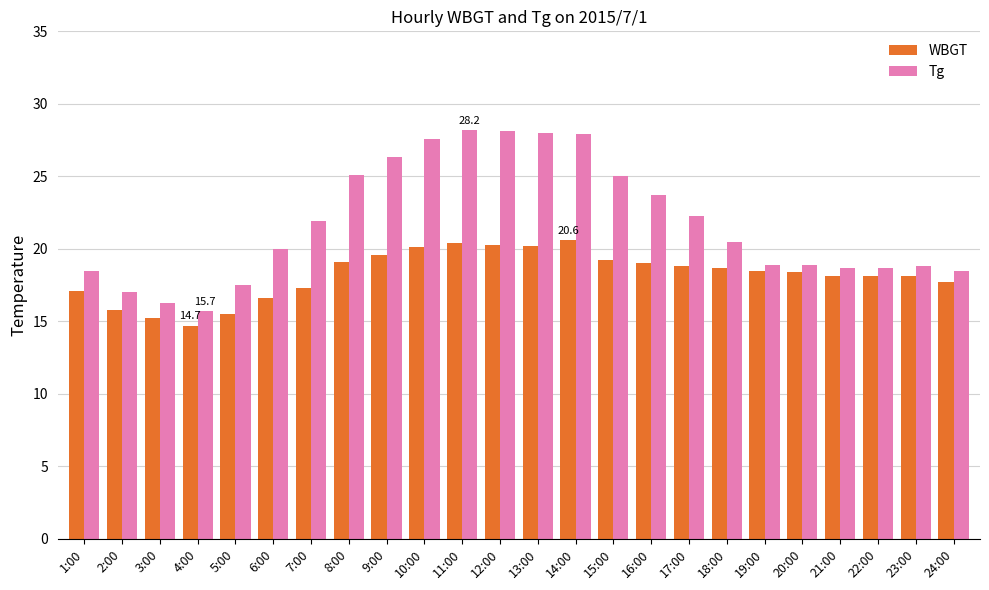

What is the smallest value displayed?

14.7